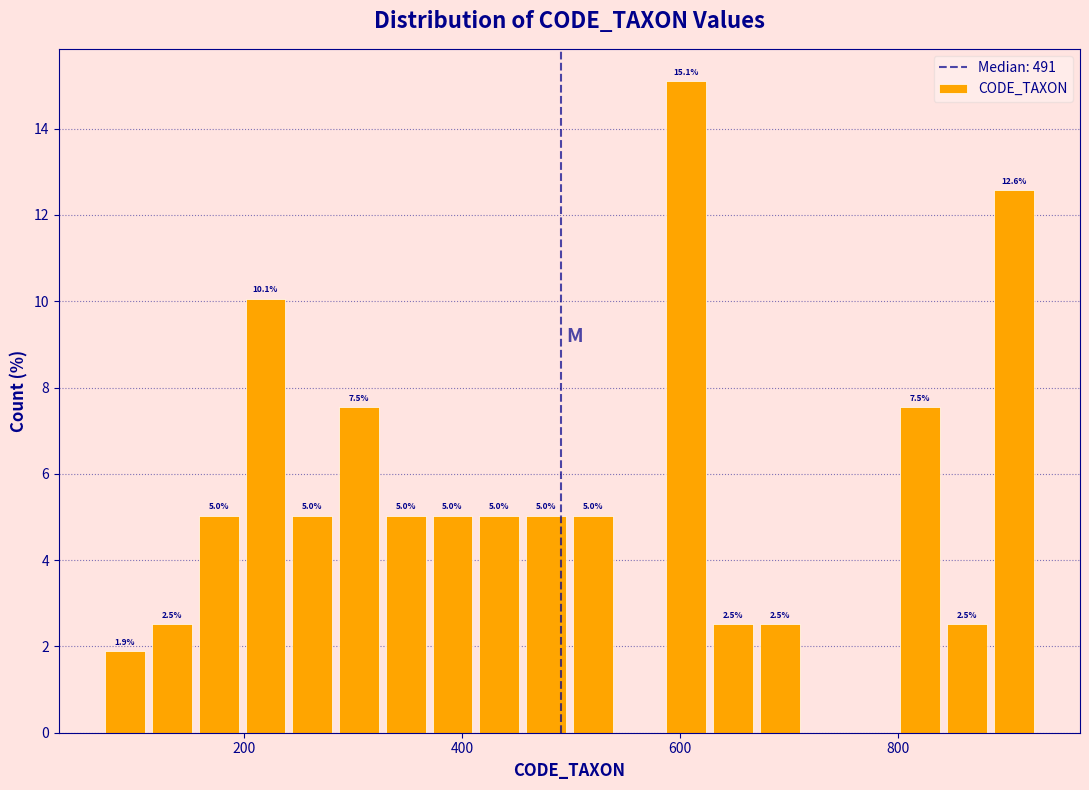

Around what value on the x-axis is the tallest bar? Give the approximate position of its centre, as read against the axis.

600